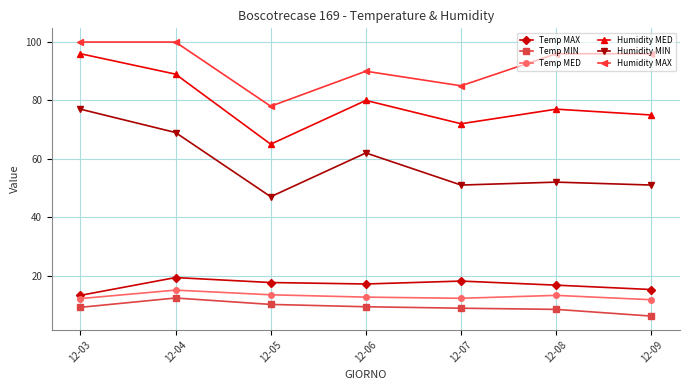

Is this an area chart (filled region under the line)?

No